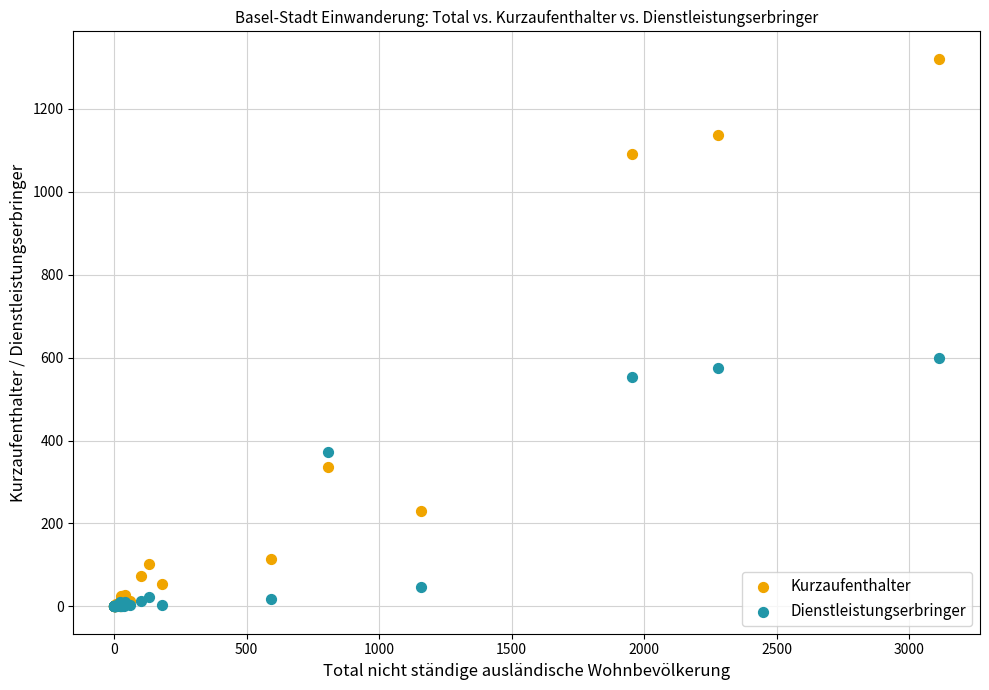

In the Dienstleistungserbringer series, what Y value is closest to 300?

372